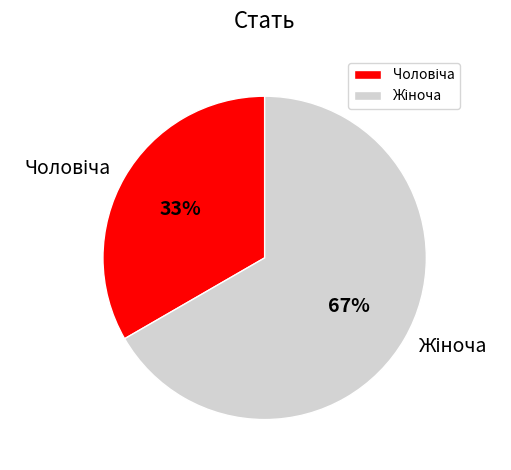

Count the number of slices in the pie.

2